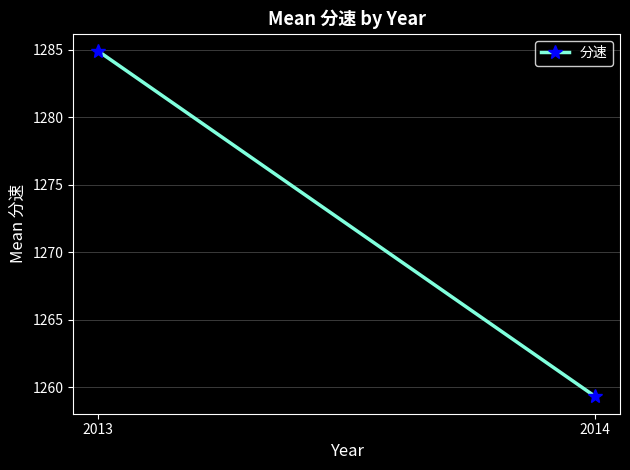

What is the change in value from 2013 to 2014?

-25.6